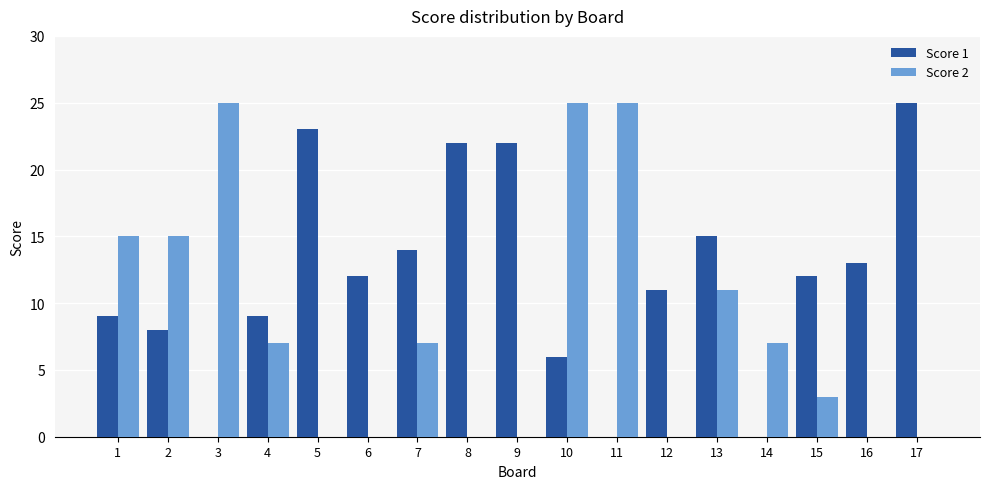

What is the maximum value shown in the chart?

25